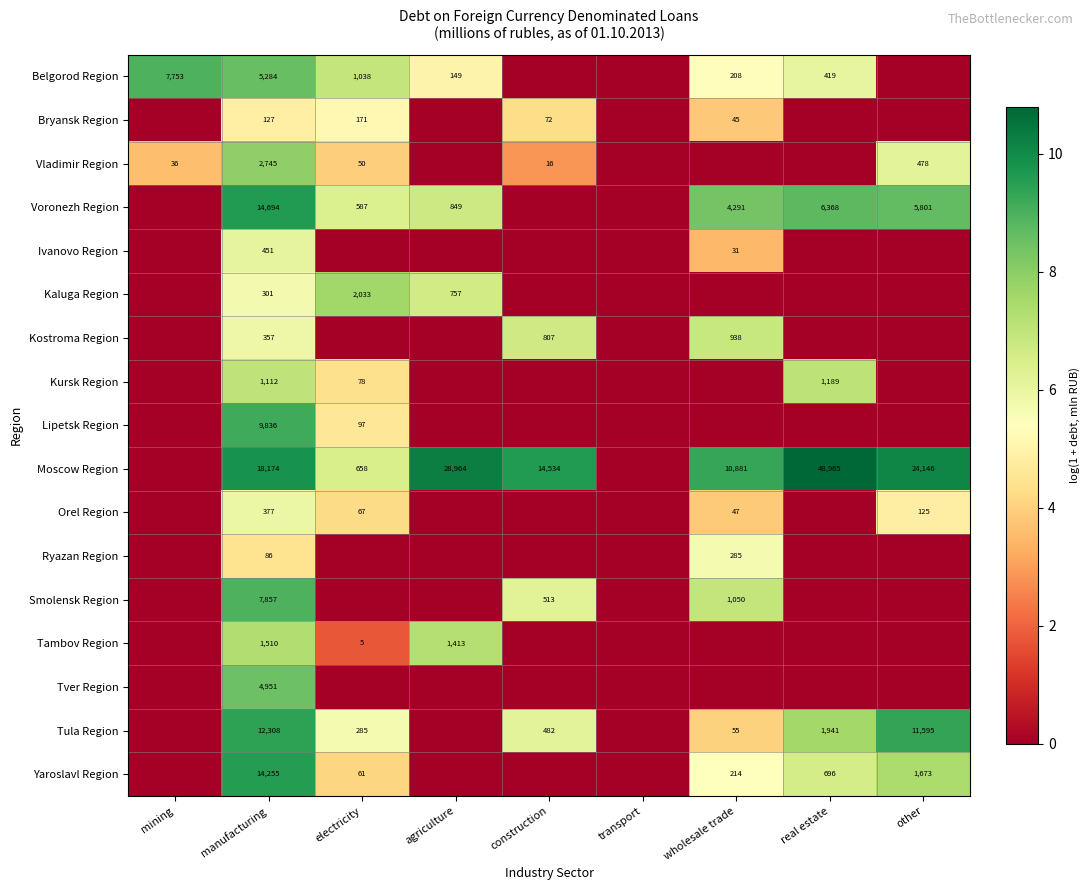

What is the sum of the Vladimir Region values at mining and manufacturing?

2781